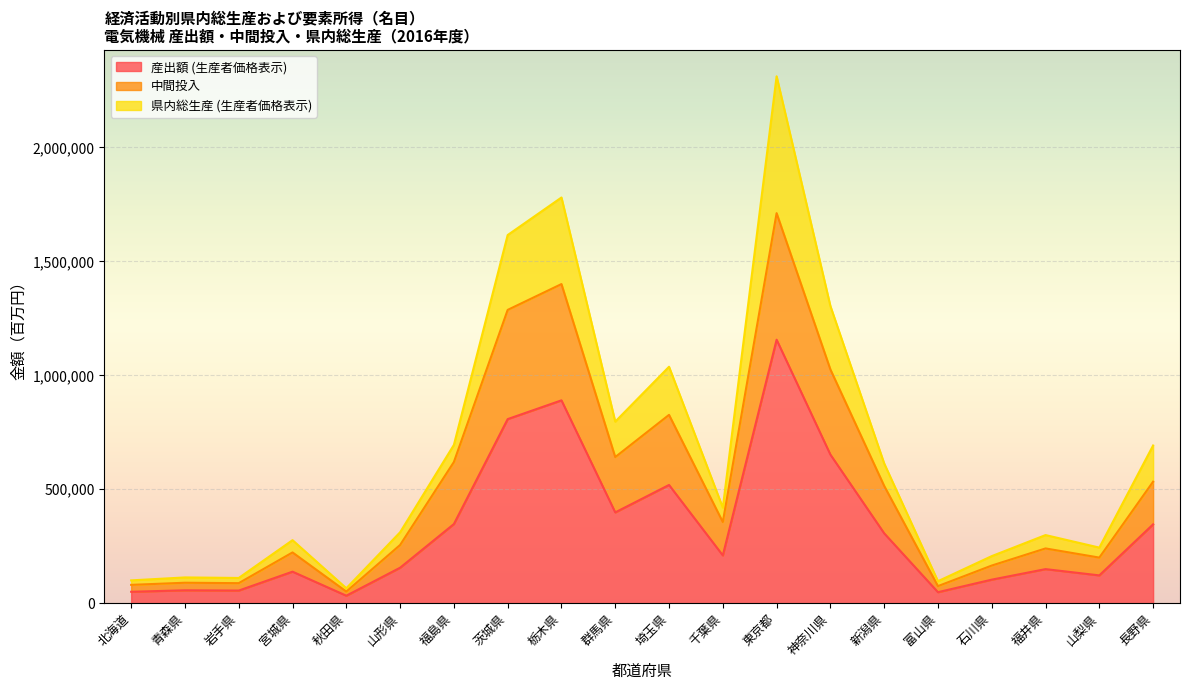

True or false: 県内総生産 (生産者価格表示) and 産出額 (生産者価格表示) intersect in this chart.

False